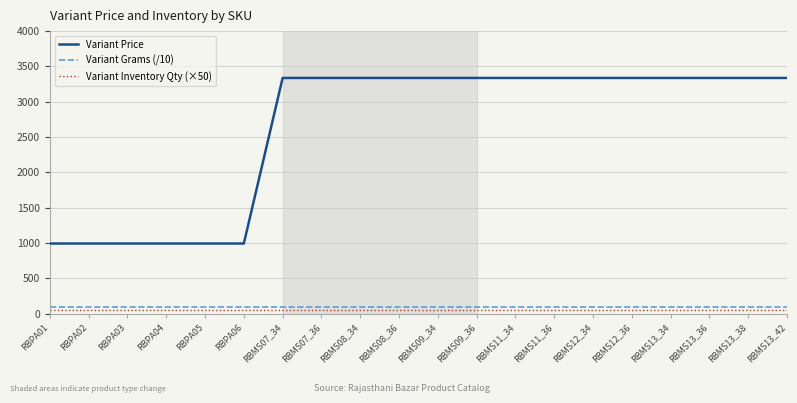

Reading left to right, extract all data points from this chart.

Variant Price: 992.5	992.5	992.5	992.5	992.5	992.5	3336.8	3336.8	3336.8	3336.8	3336.8	3336.8	3336.8	3336.8	3336.8	3336.8	3336.8	3336.8	3336.8	3336.8
Variant Grams (/10): 100.0	100.0	100.0	100.0	100.0	100.0	100.0	100.0	100.0	100.0	100.0	100.0	100.0	100.0	100.0	100.0	100.0	100.0	100.0	100.0
Variant Inventory Qty (×50): 50.0	50.0	50.0	50.0	50.0	50.0	50.0	50.0	50.0	50.0	50.0	50.0	50.0	50.0	50.0	50.0	50.0	50.0	50.0	50.0